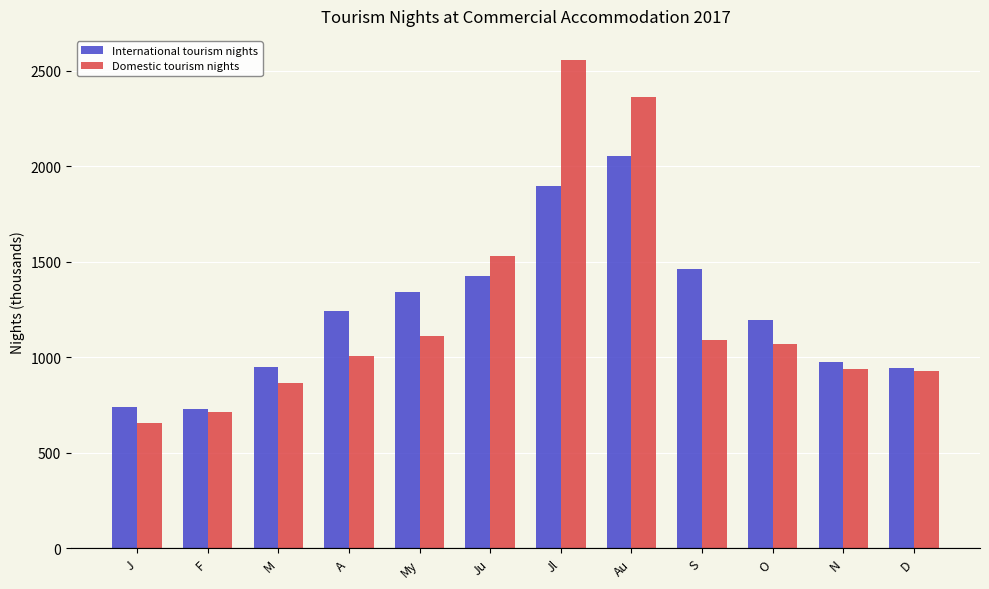

Which series has the widest spread of values?

Domestic tourism nights